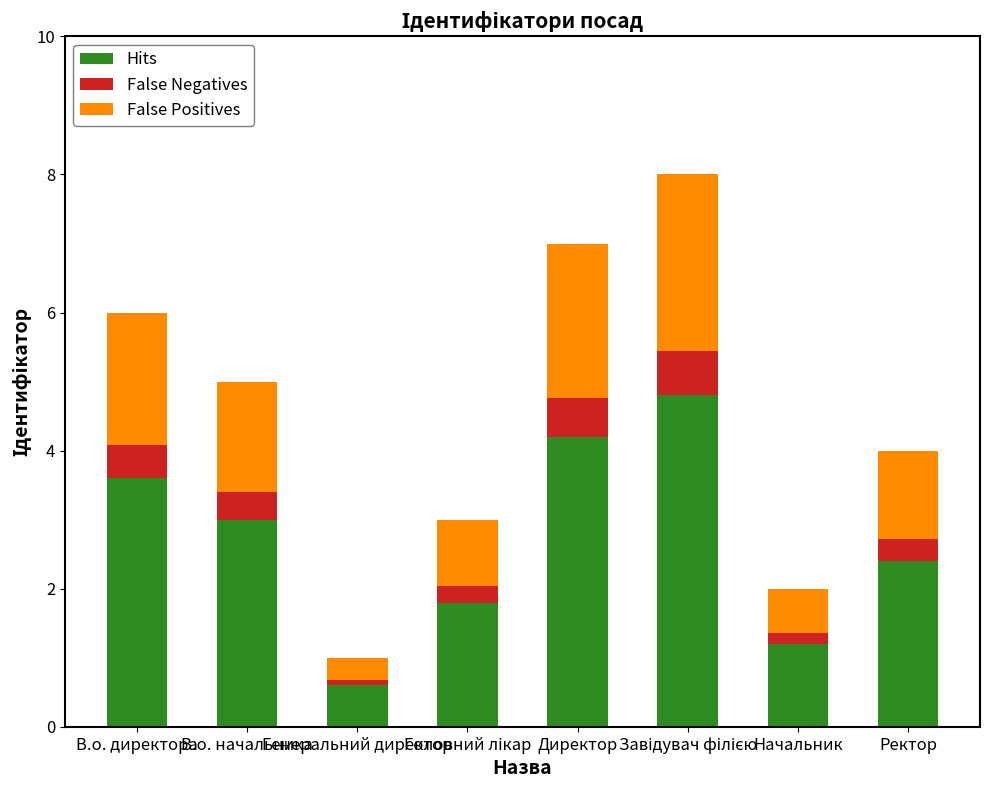

At which label does Hits first exceed 3?

В.о. директора